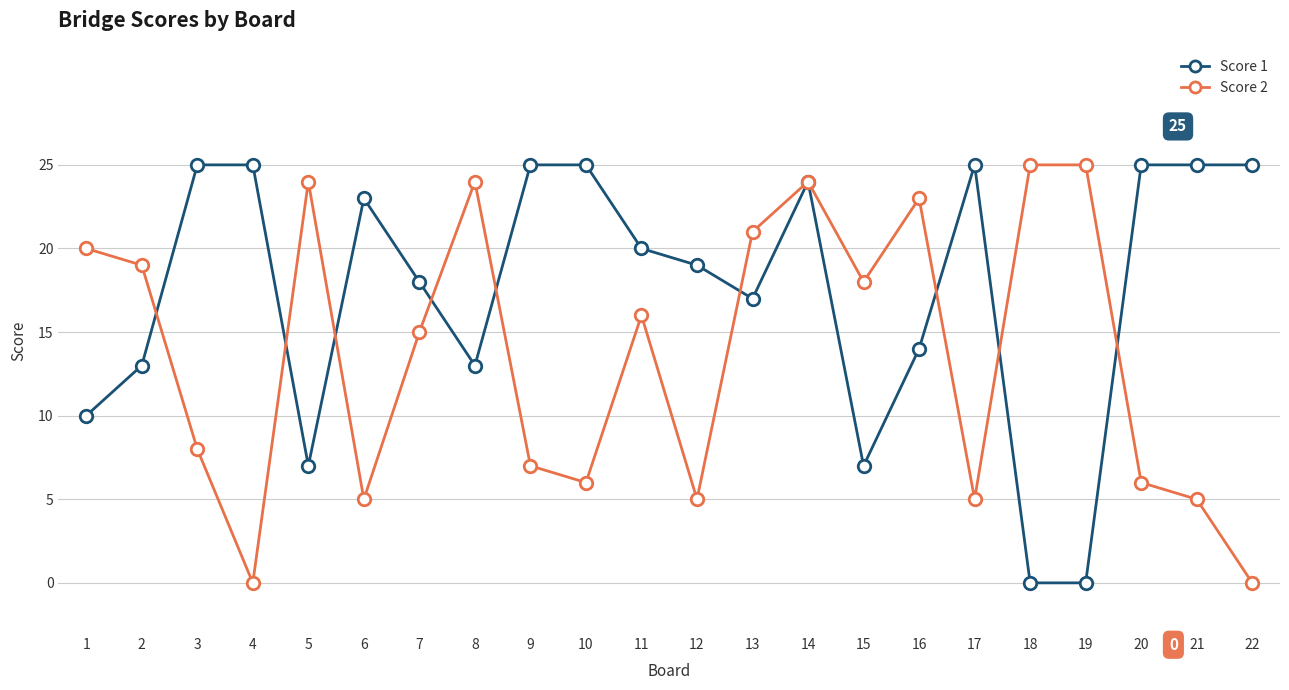

True or false: Score 1 and Score 2 intersect in this chart.

True